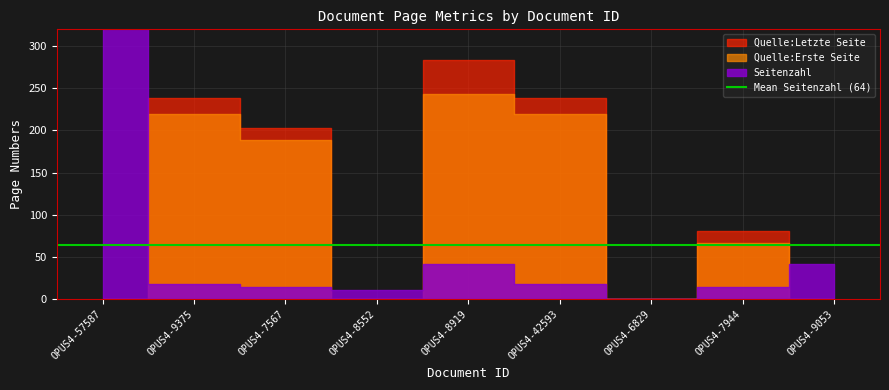

What is the difference between the Seitenzahl values at OPUS4-42593 and OPUS4-57587?

333